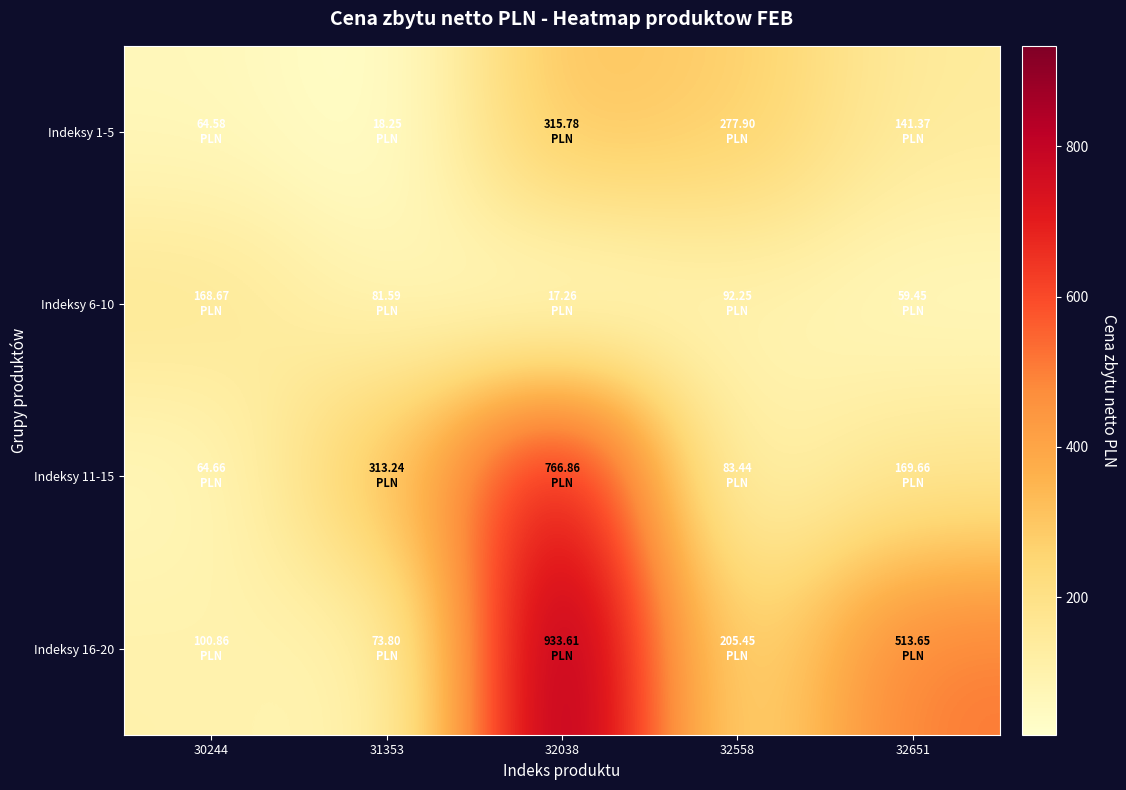

What is the total value across all series at 32651?

884.1